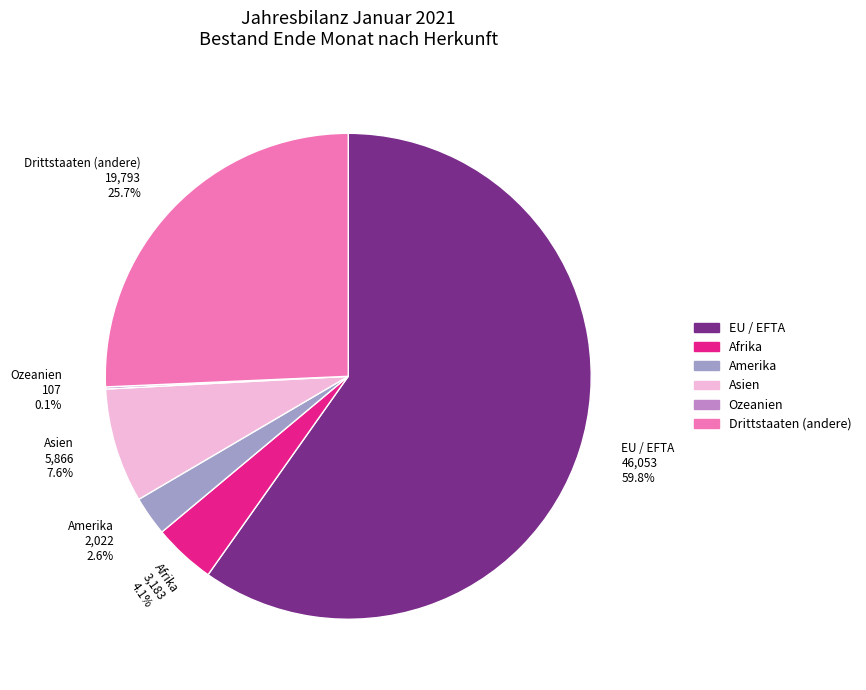

Which slice represents more than half of the pie?

EU / EFTA 46,053 59.8%